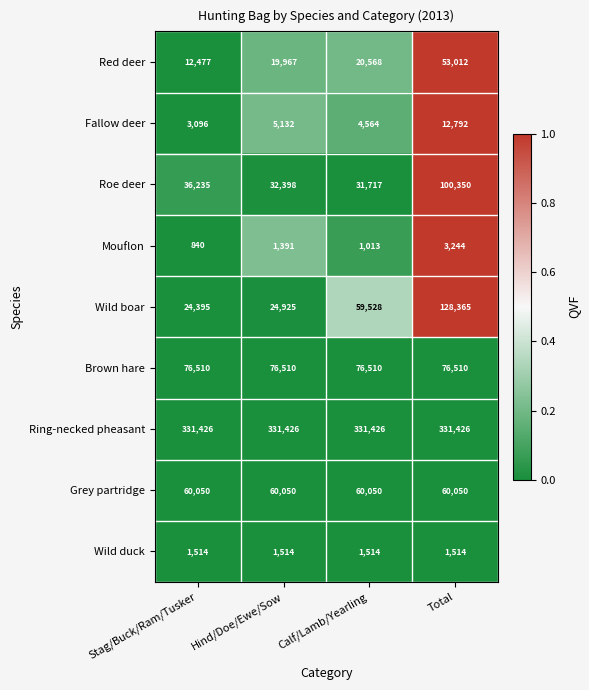

Which series has the largest total across all categories?

Ring-necked pheasant